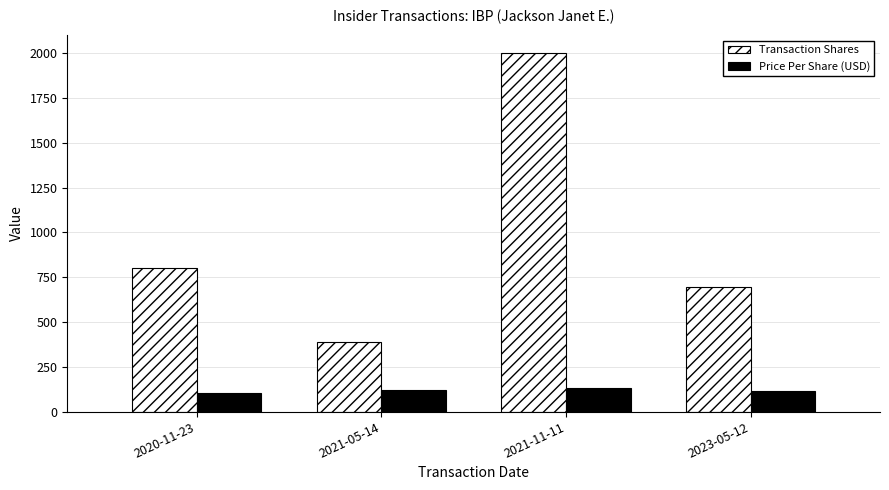

List the series in order of their peak value, highest first.

Transaction Shares, Price Per Share (USD)